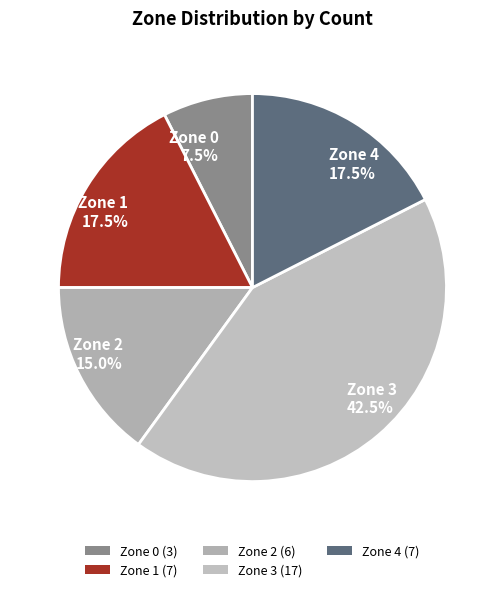

True or false: Zone 2 accounts for 29% of the total.

False